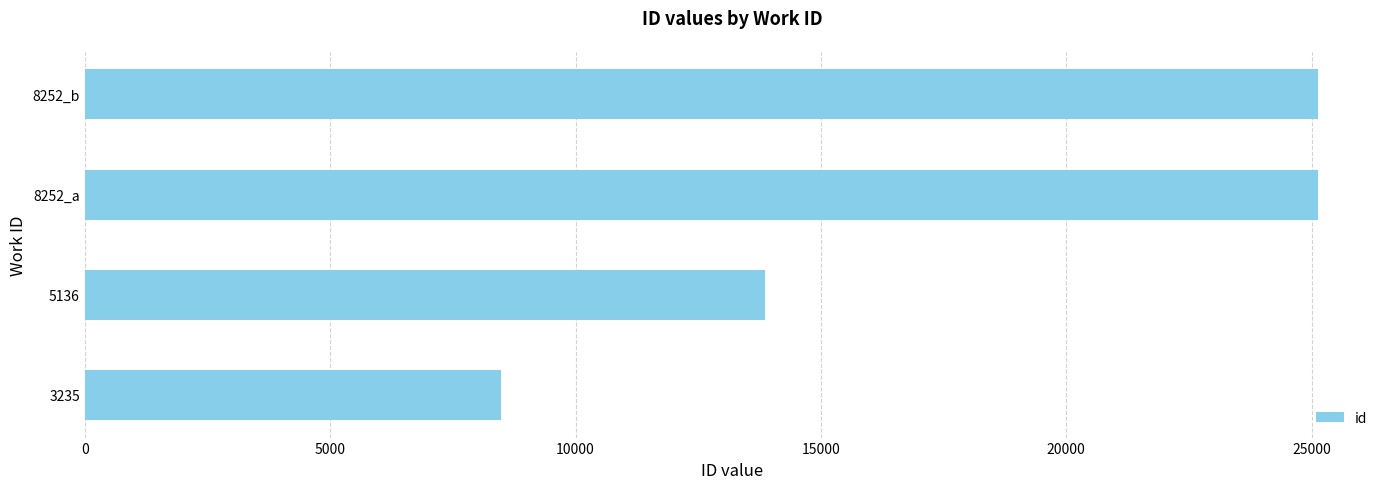

What is the average value?

18152